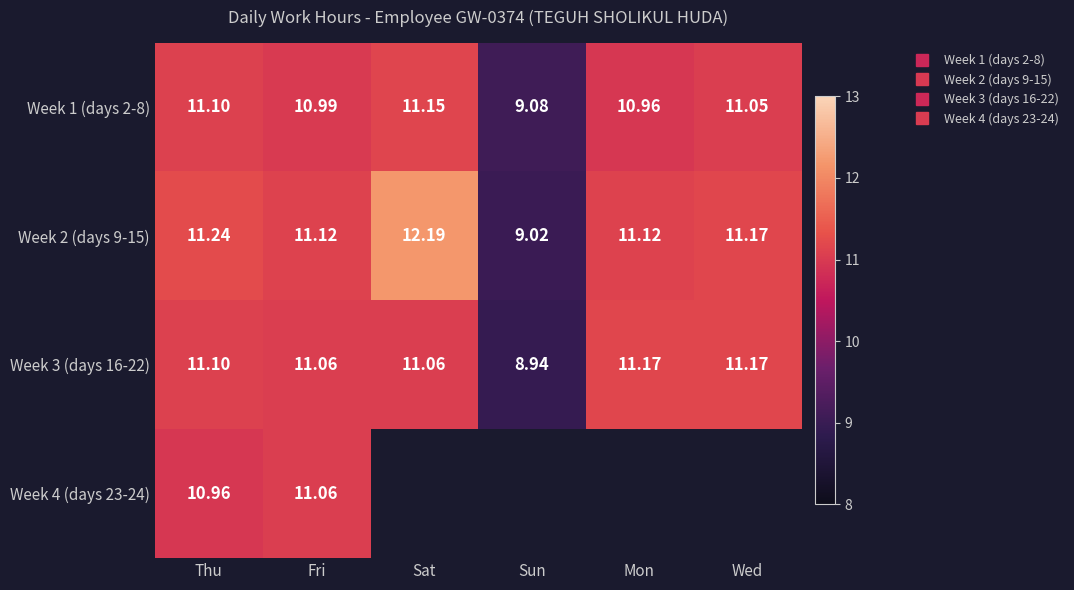

What is the difference between the second highest and second lowest values in the Week 2 (days 9-15) series?

0.1